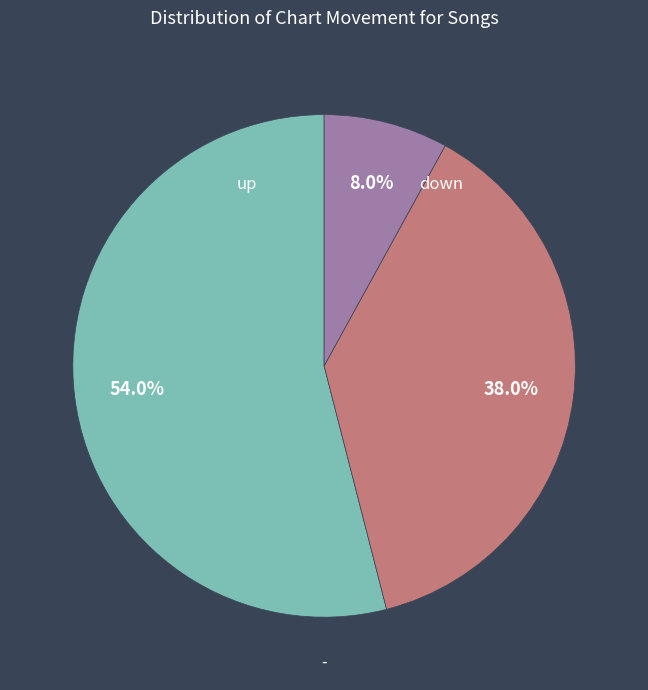

Is there a majority slice in this chart?

Yes